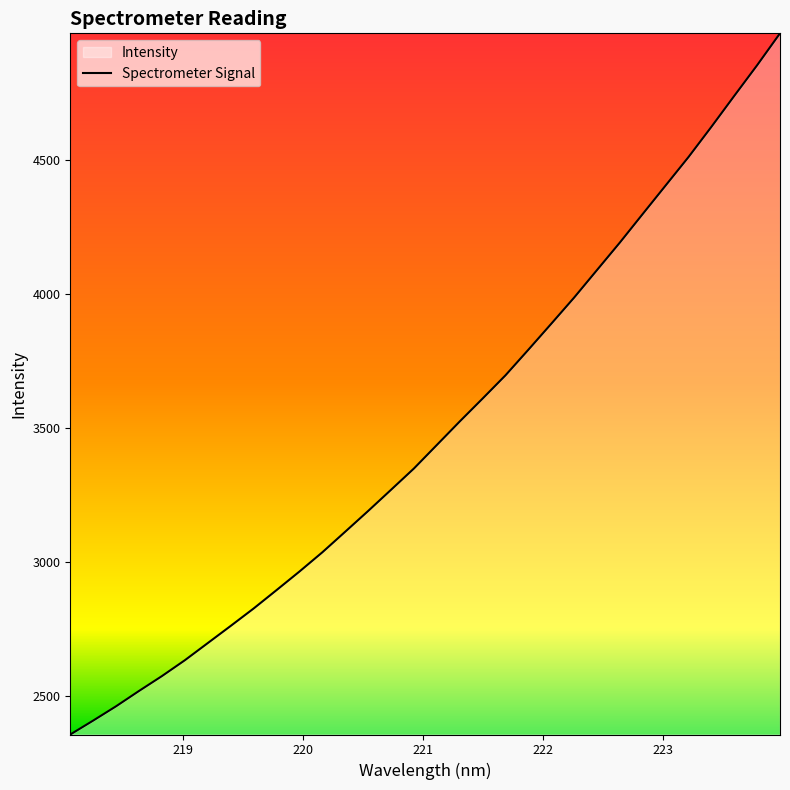

Reading right to left, list all the values displayed in this chart.

4973.4	4854.4	4740.1	4624.7	4512.1	4406.0	4299.8	4193.2	4090.6	3987.8	3890.1	3793.3	3697.8	3611.1	3525.6	3438.0	3350.3	3270.9	3191.8	3114.5	3037.7	2965.9	2896.6	2828.1	2763.2	2699.2	2635.2	2576.1	2520.7	2463.6	2410.2	2358.2